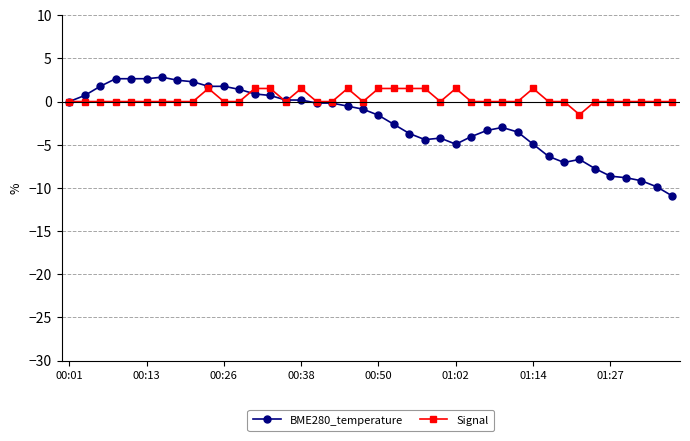

Reading left to right, transcribe all the data shown in this chart.

BME280_temperature: 0.0	0.7	1.8	2.6	2.6	2.6	2.8	2.5	2.3	1.8	1.8	1.4	0.9	0.7	0.2	0.2	-0.2	-0.2	-0.5	-0.9	-1.6	-2.6	-3.7	-4.4	-4.2	-4.9	-4.1	-3.4	-3.0	-3.5	-4.9	-6.3	-7.1	-6.7	-7.8	-8.6	-8.8	-9.2	-9.9	-10.9
Signal: 0.0	0.0	0.0	0.0	0.0	0.0	0.0	0.0	0.0	1.5	0.0	0.0	1.5	1.5	0.0	1.5	0.0	0.0	1.5	0.0	1.5	1.5	1.5	1.5	0.0	1.5	0.0	0.0	0.0	0.0	1.5	0.0	0.0	-1.5	0.0	0.0	0.0	0.0	0.0	0.0